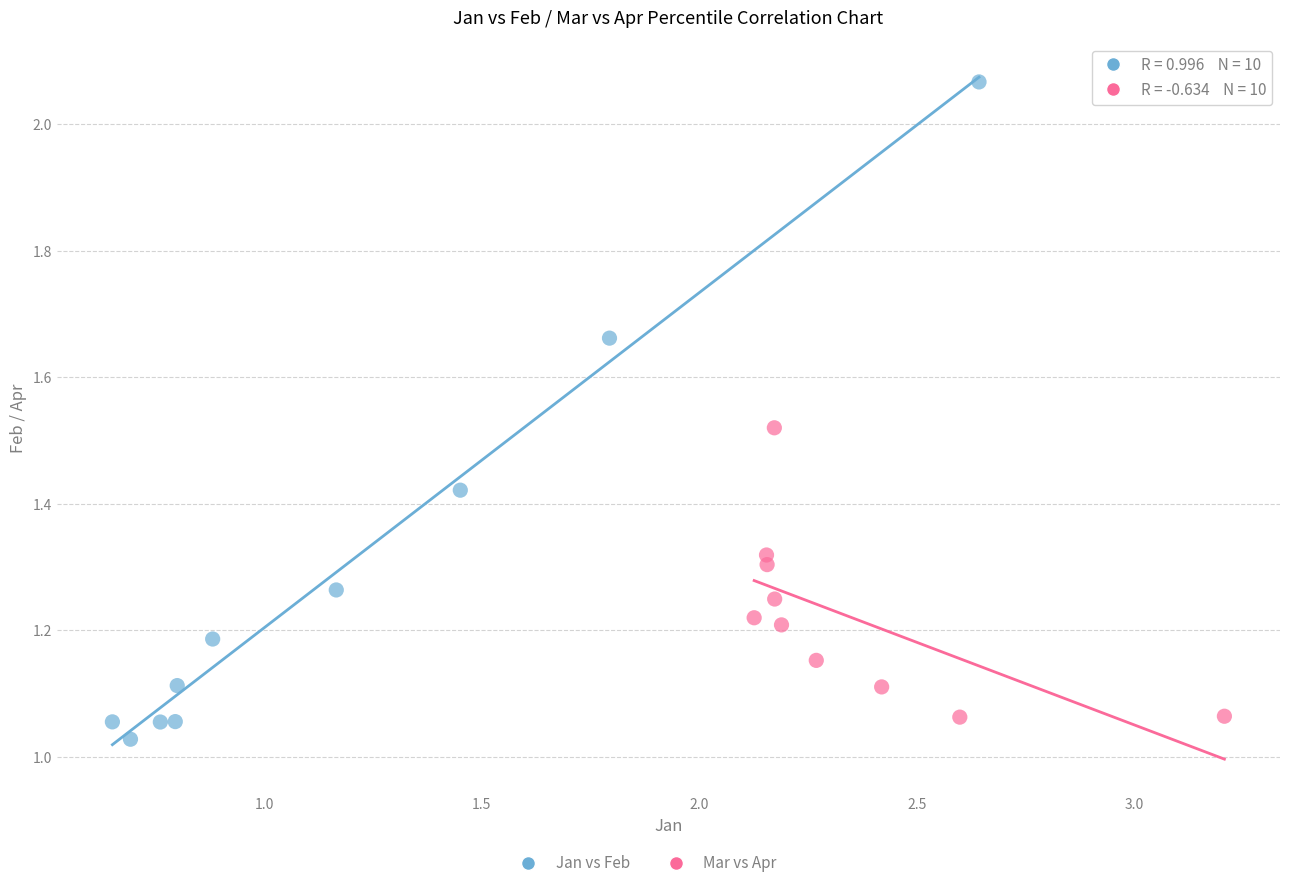

Which series contains the highest Y value?

Jan vs Feb